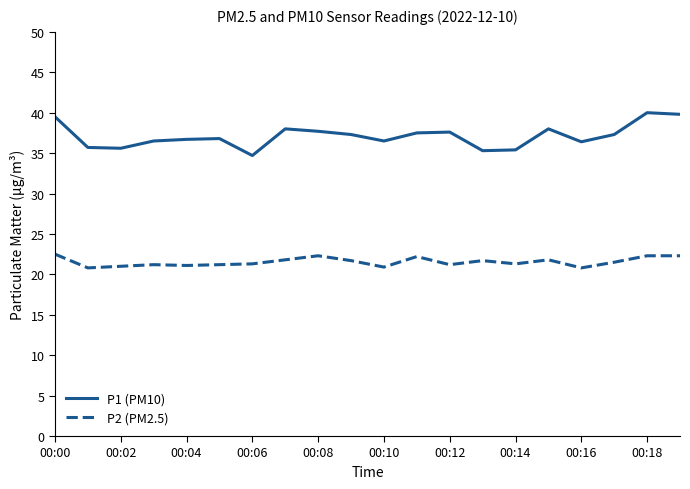

Rank the series by their maximum value, from lowest to highest.

P2 (PM2.5), P1 (PM10)